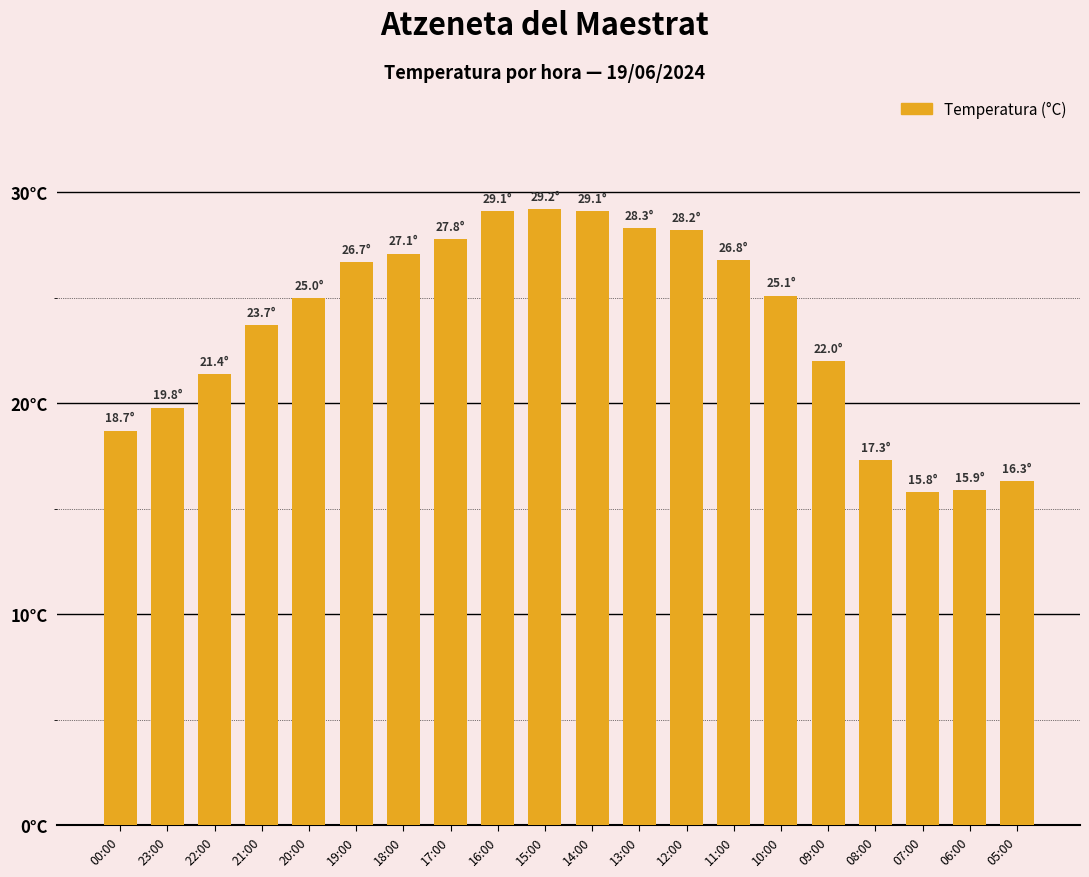

Which label corresponds to the largest value in the chart?

15:00